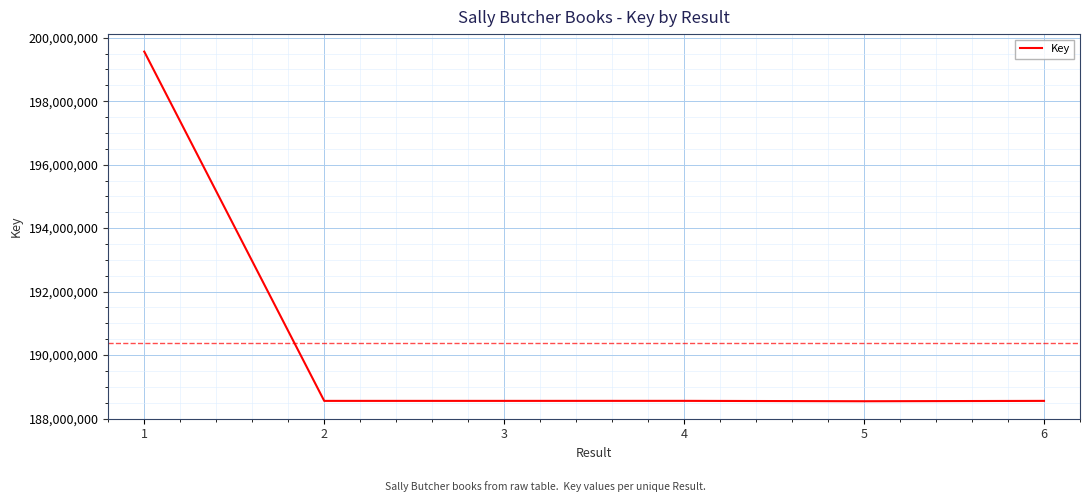

True or false: there are more than 2 points higher than both neighbors.

False